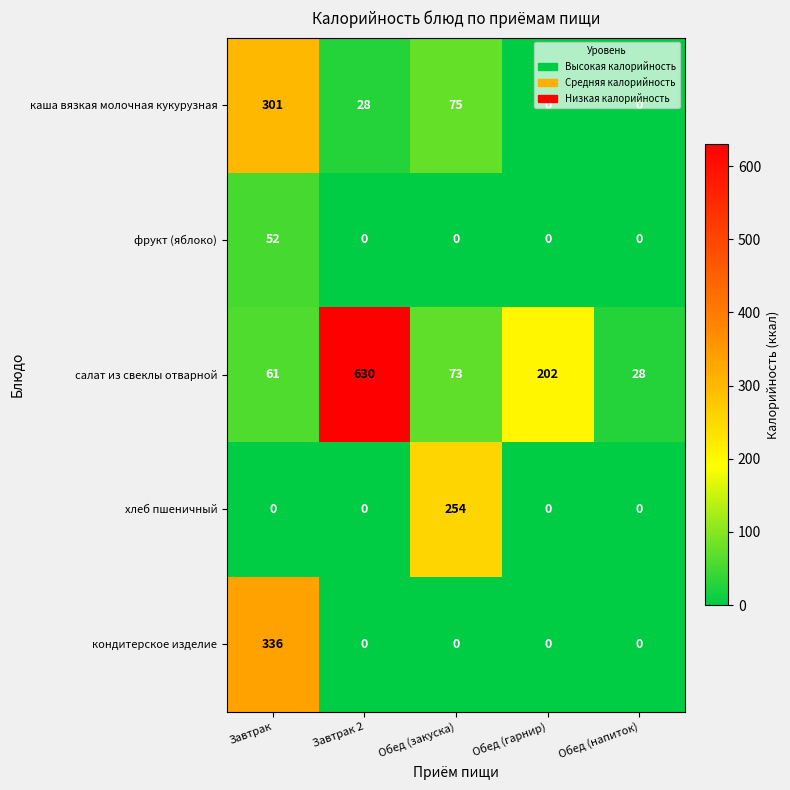

At which category is the sum across all series the highest?

Завтрак